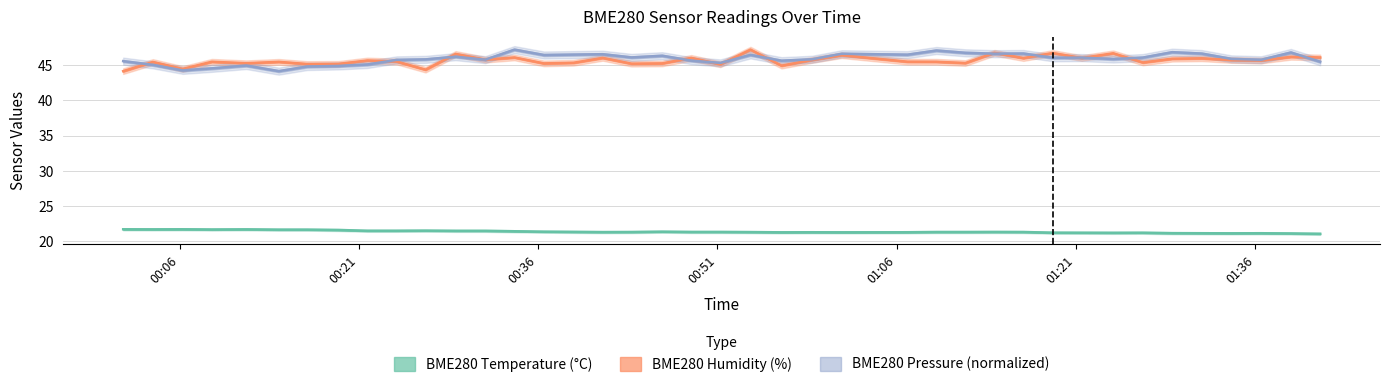

How many data points in BME280_pressure are less than 46?

20